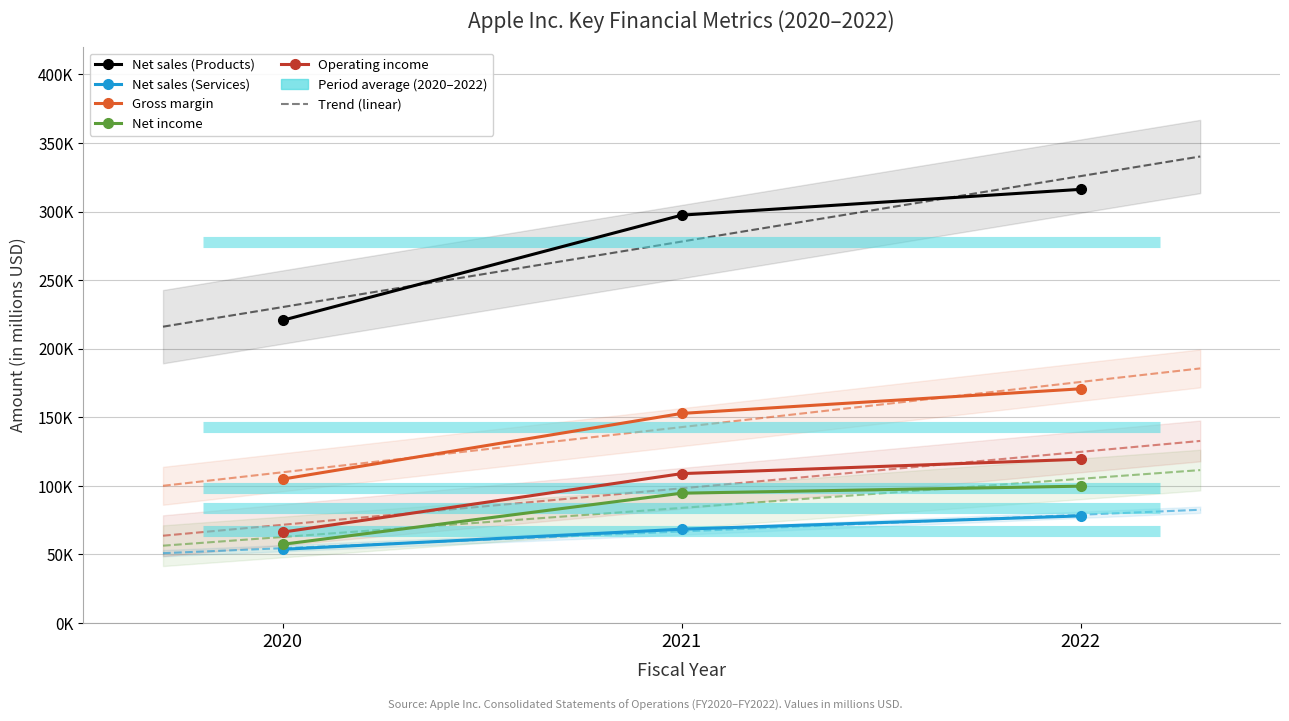

What is the difference between the Net sales (Products) values at 2021 and 2020?

76645